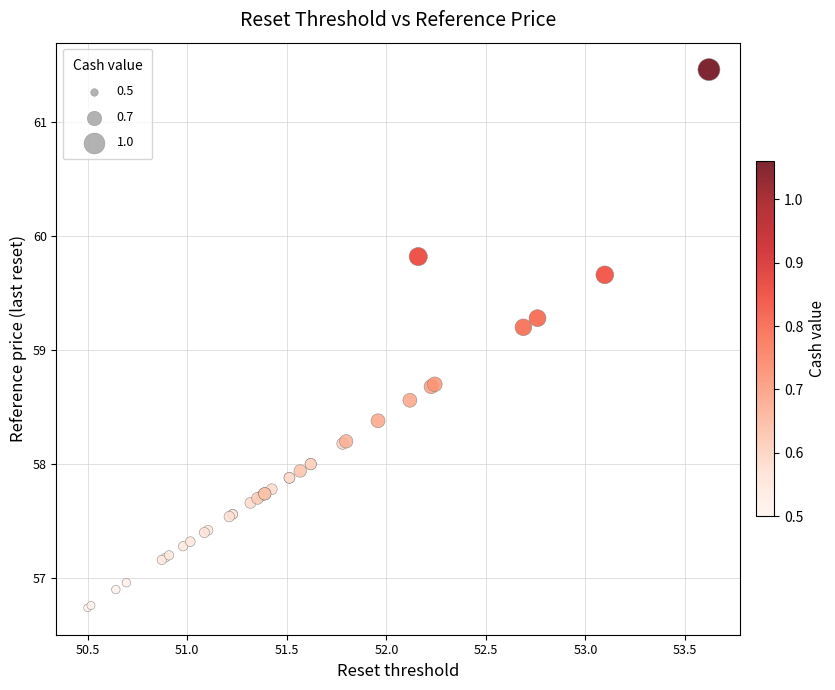

What Y value in the scatter plot is closest to 59?

59.2